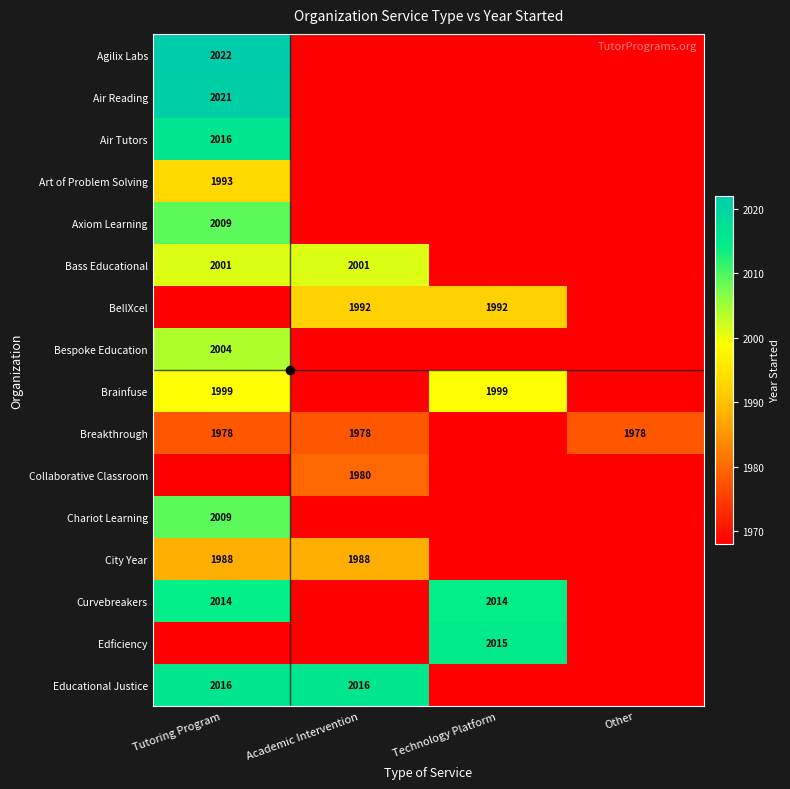

The value of City Year at Technology Platform is 1968. True or false?

True